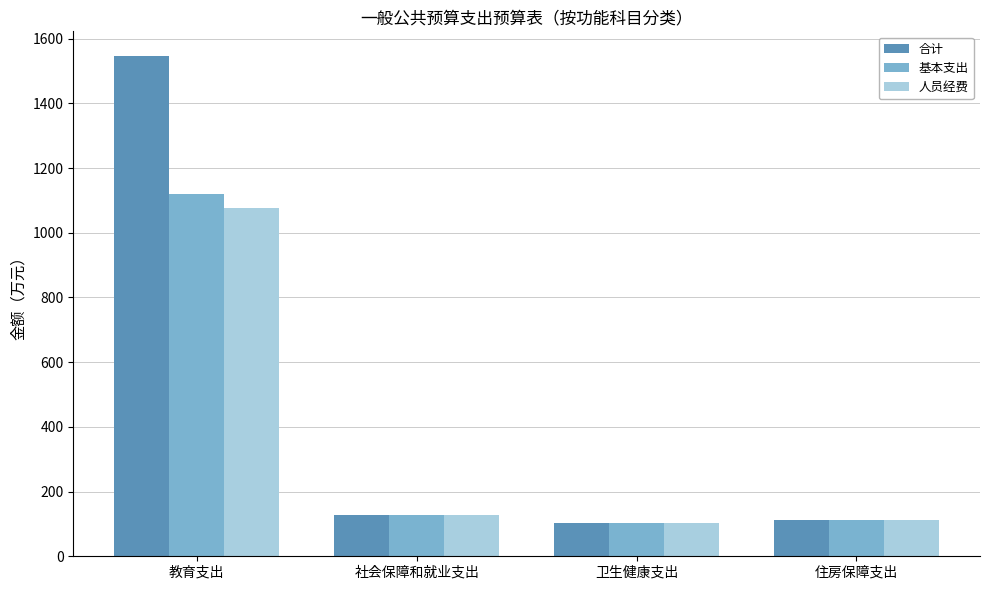

At which category does the chart reach its peak across all series?

教育支出